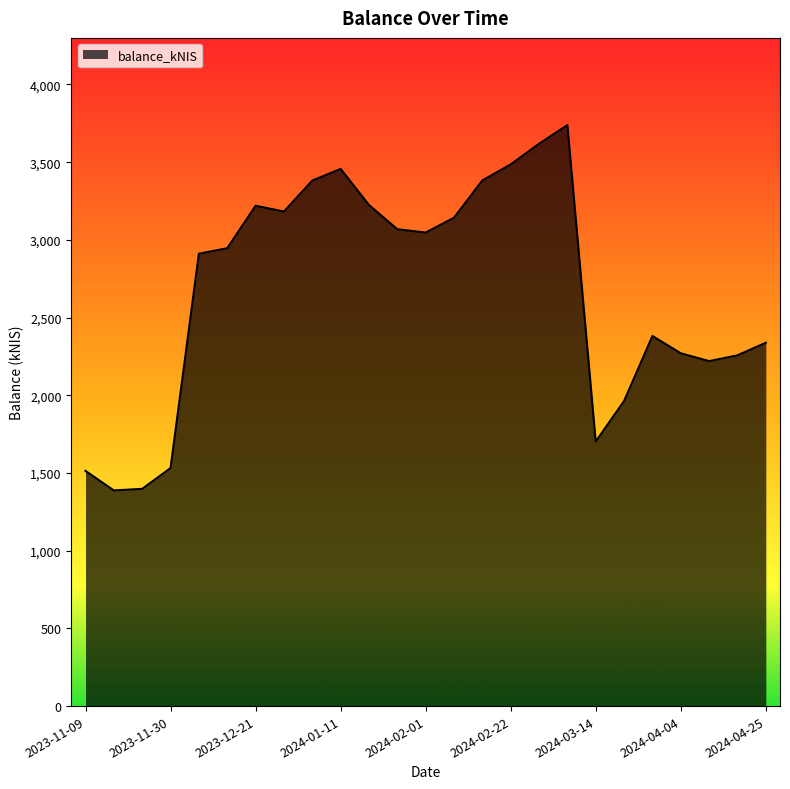

What is the difference between the maximum and minimum values?

2351.3